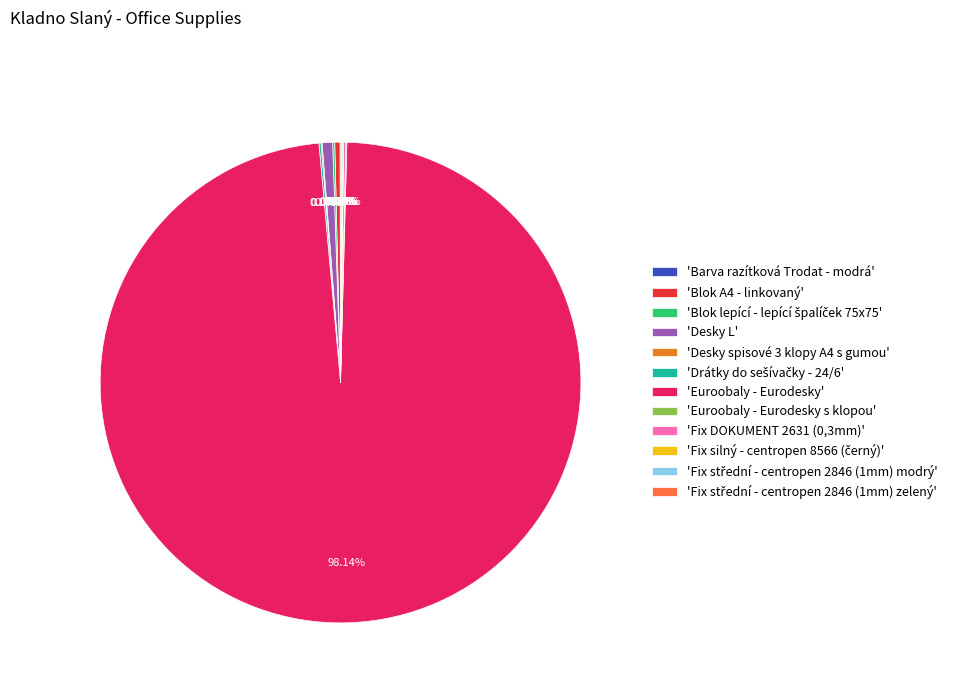

Which category has the biggest portion of the pie?

'Euroobaly - Eurodesky'